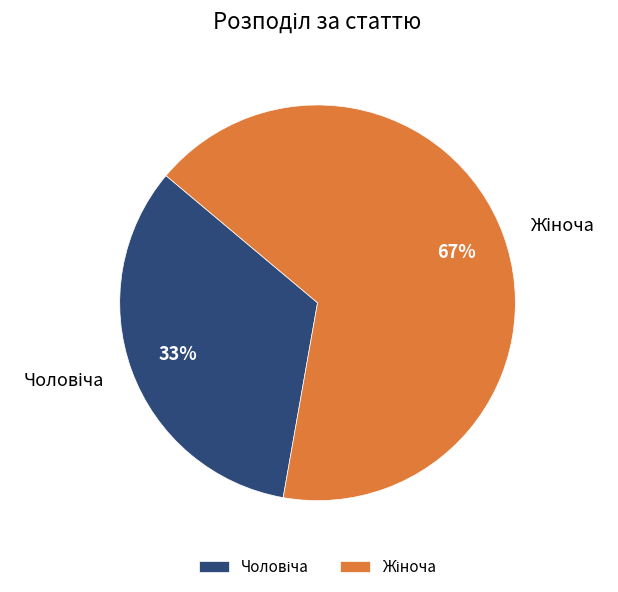

Is there a majority slice in this chart?

Yes